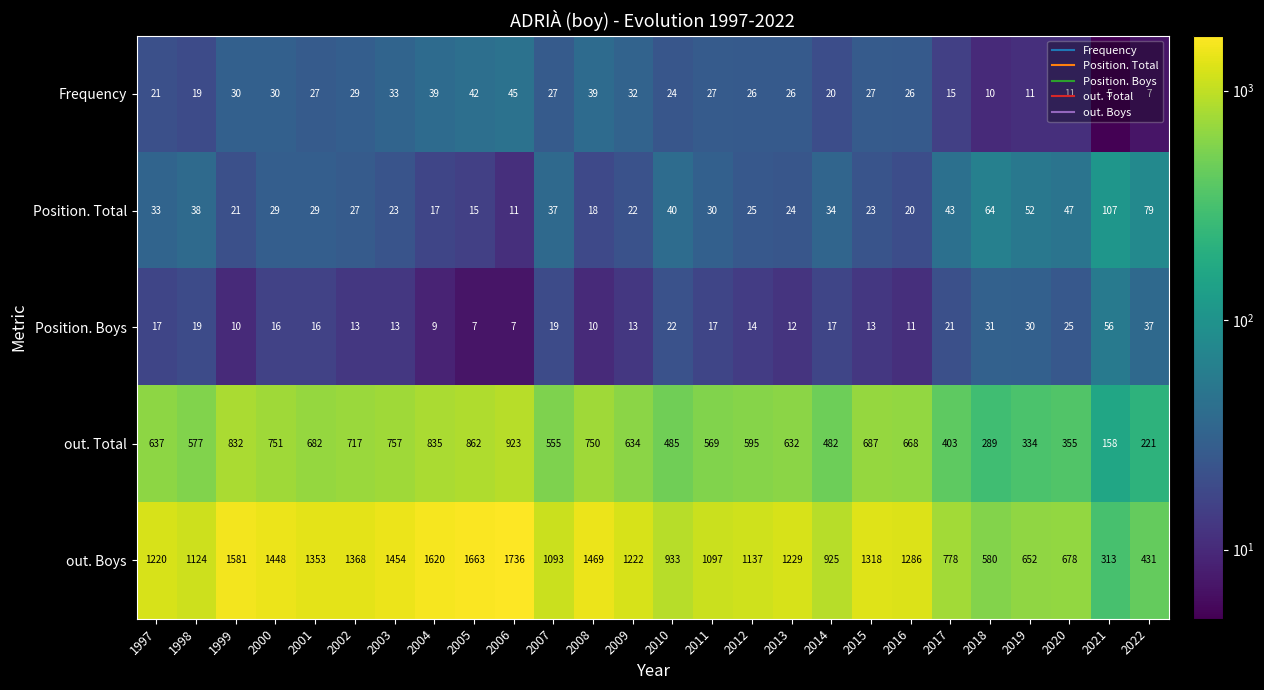

What value does the Position. Boys series have at 2010, to the nearest 10?

20